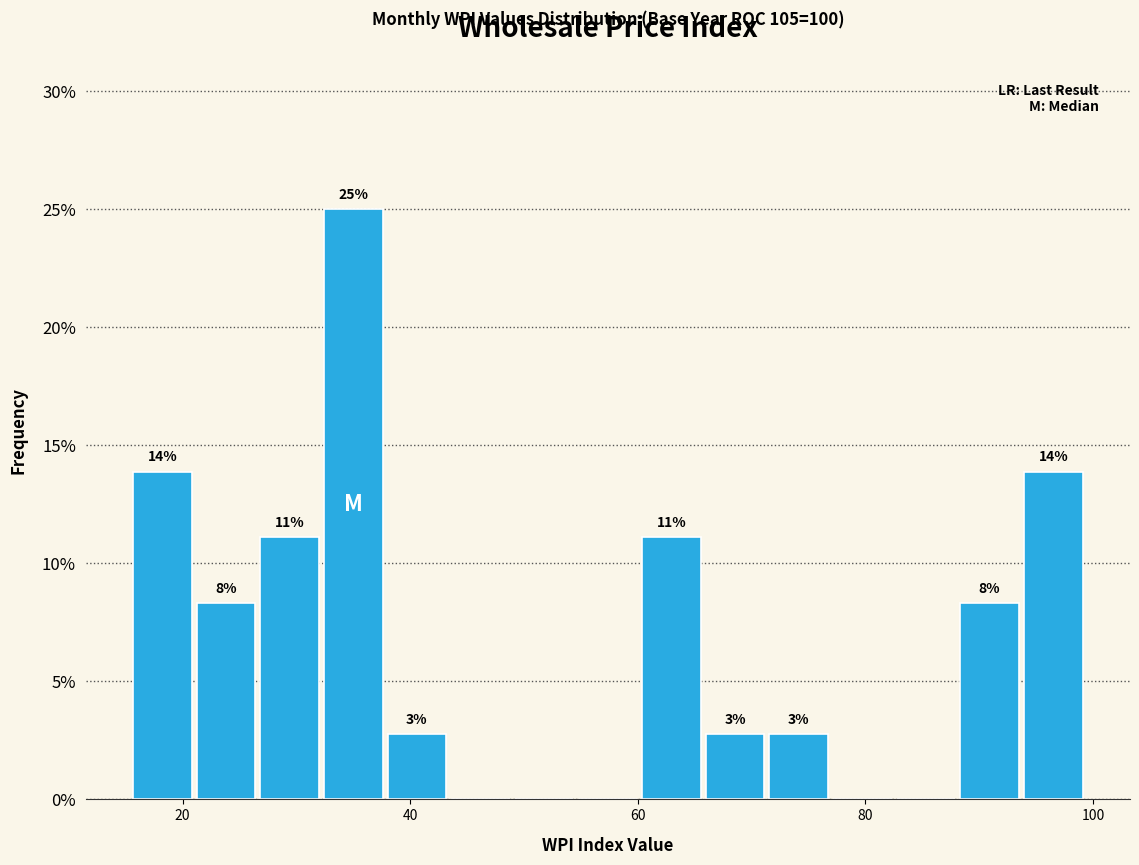

Read against the x-axis, roughly where is the centre of the tallest bar?

34